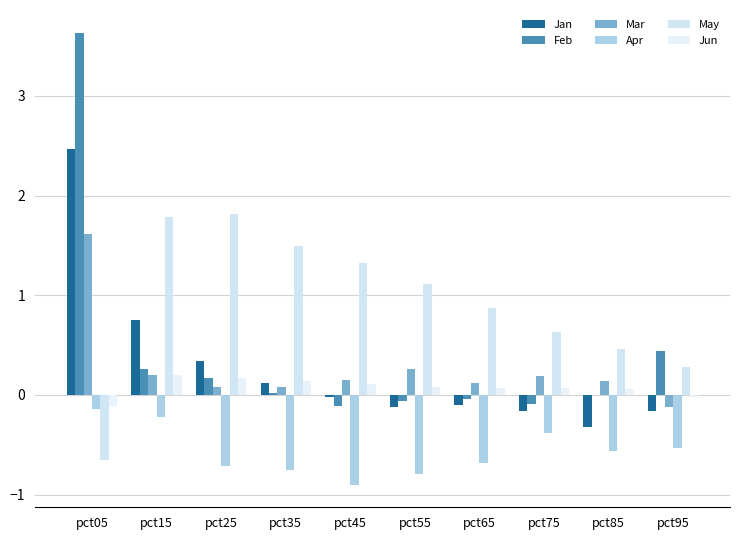

Does the chart contain stacked bars?

No